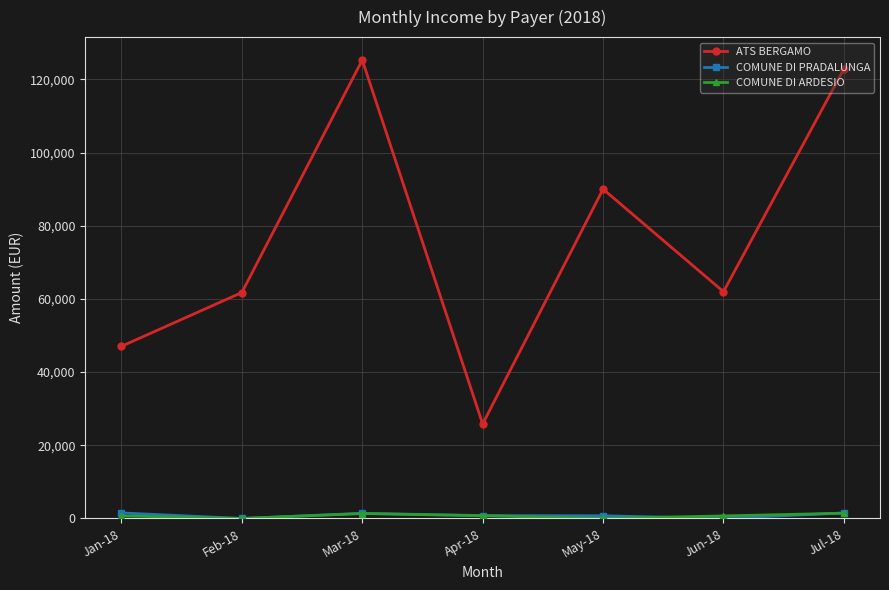

At which label does ATS BERGAMO reach its minimum?

Apr-18